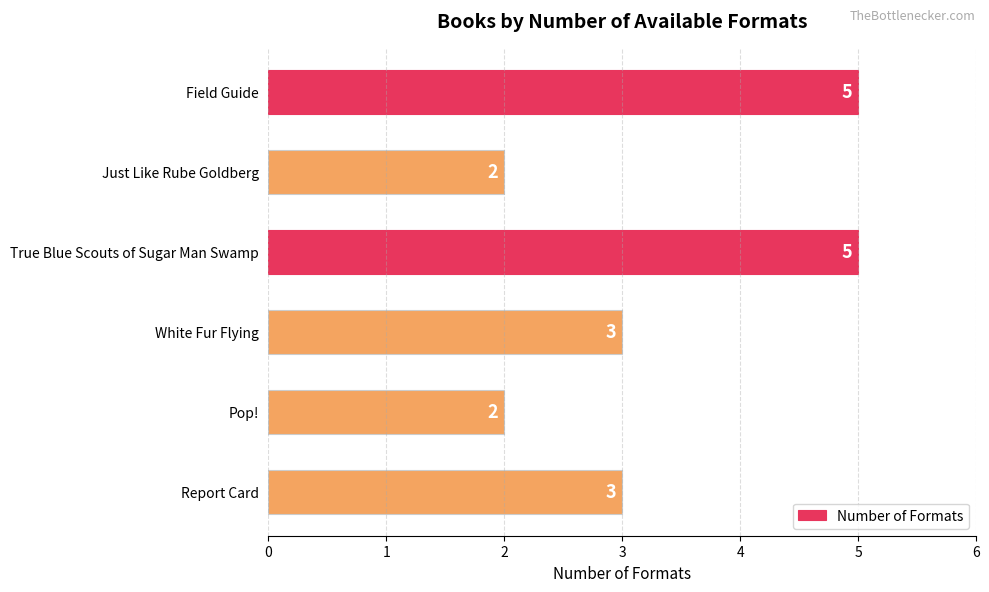

What is the change in value from Just Like Rube Goldberg to True Blue Scouts of Sugar Man Swamp?

+3